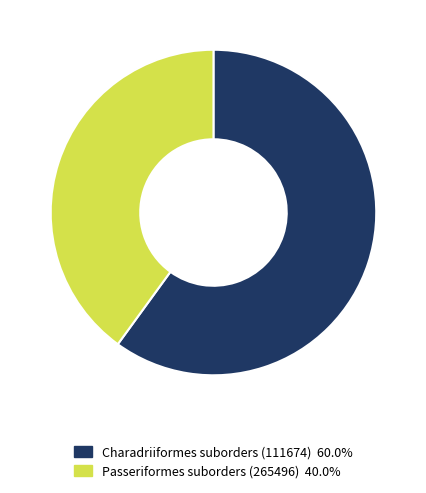

Is there a majority slice in this chart?

Yes